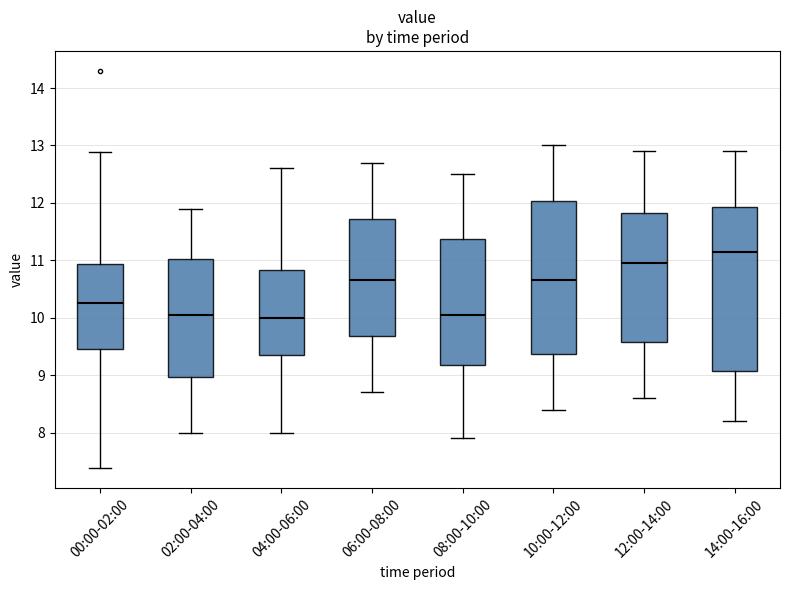

Reading left to right, read every box against the y-axis: the position of its median line, the range the box covers, and the ends of its whiskers. The values are not printed on the chart, so give them approximately, as read against the axis.

00:00-02:00: median 10.3, box 9.5 to 10.9, whiskers 7.4 to 12.9
02:00-04:00: median 10.1, box 9.0 to 11.0, whiskers 8.0 to 11.9
04:00-06:00: median 10.0, box 9.4 to 10.8, whiskers 8.0 to 12.6
06:00-08:00: median 10.7, box 9.7 to 11.7, whiskers 8.7 to 12.7
08:00-10:00: median 10.1, box 9.2 to 11.4, whiskers 7.9 to 12.5
10:00-12:00: median 10.7, box 9.4 to 12.0, whiskers 8.4 to 13.0
12:00-14:00: median 11.0, box 9.6 to 11.8, whiskers 8.6 to 12.9
14:00-16:00: median 11.2, box 9.1 to 11.9, whiskers 8.2 to 12.9